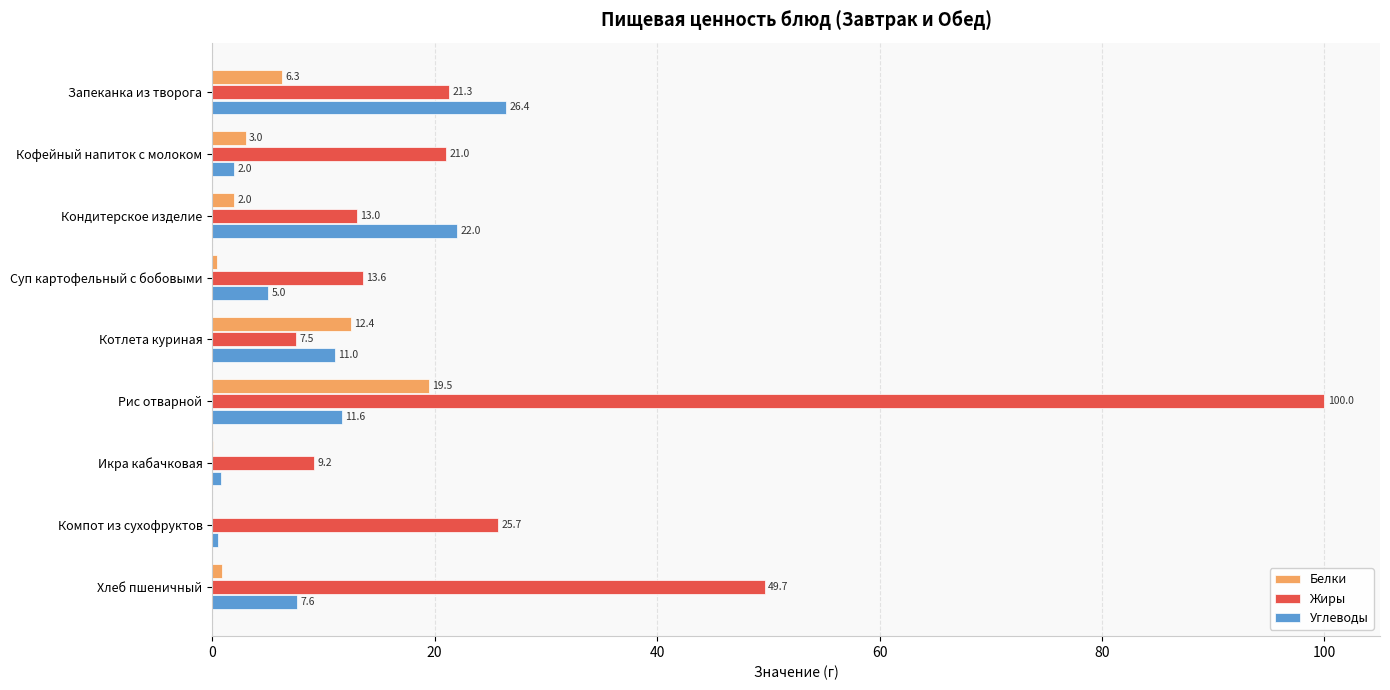

True or false: Жиры has a value of 32.8 at Запеканка из творога.

False